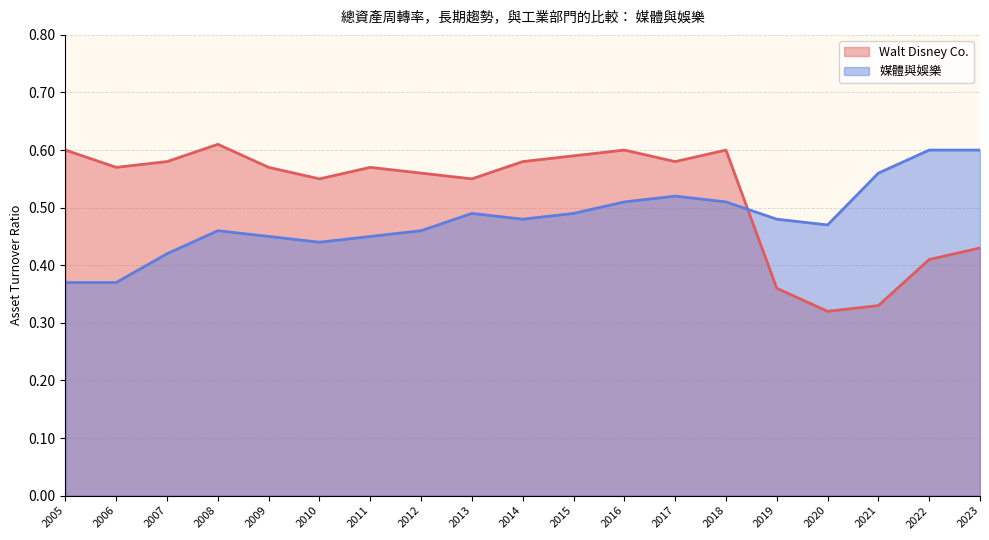

List the labels in order of 媒體與娛樂 value, smallest first.

2005, 2006, 2007, 2010, 2009, 2011, 2008, 2012, 2020, 2014, 2019, 2013, 2015, 2016, 2018, 2017, 2021, 2022, 2023